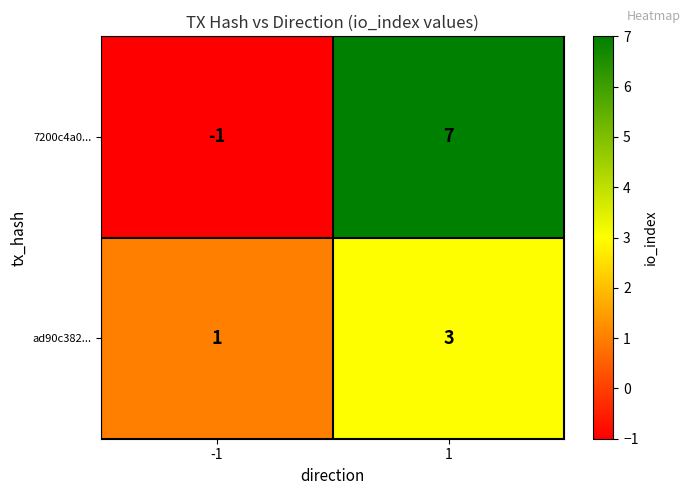

Which series has the widest spread of values?

7200c4a0...